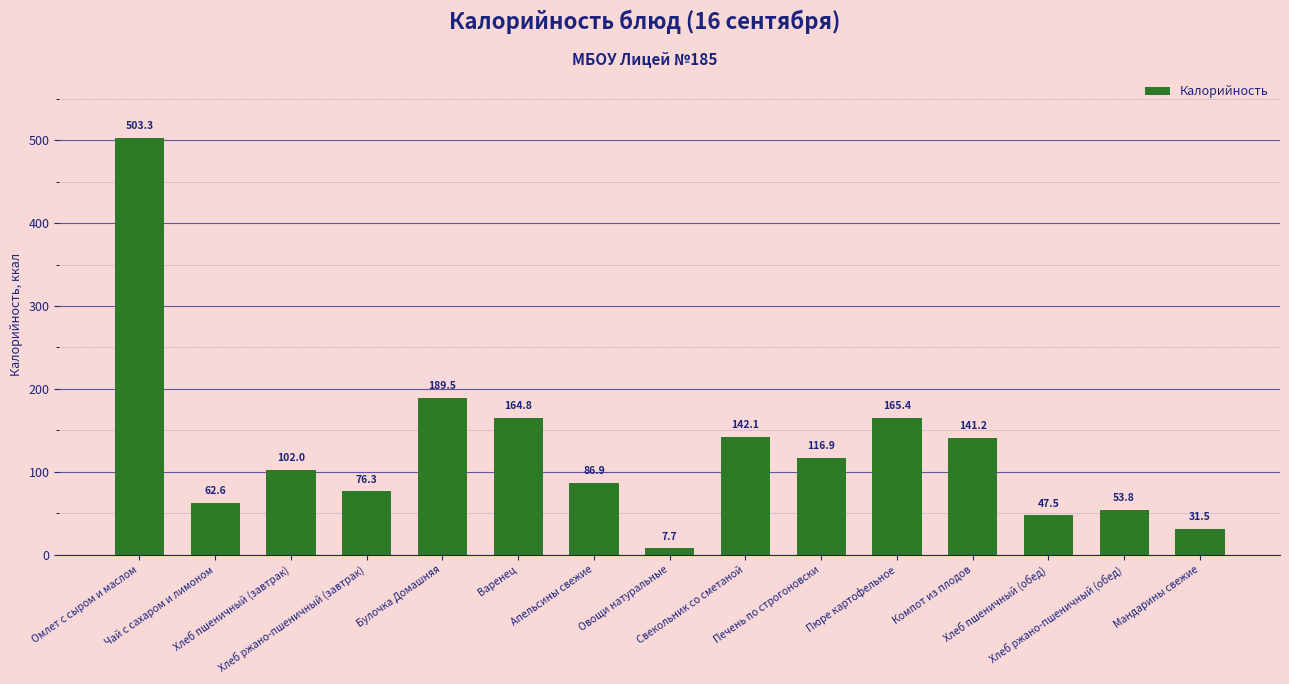

What is the difference between the maximum and minimum values?

495.6